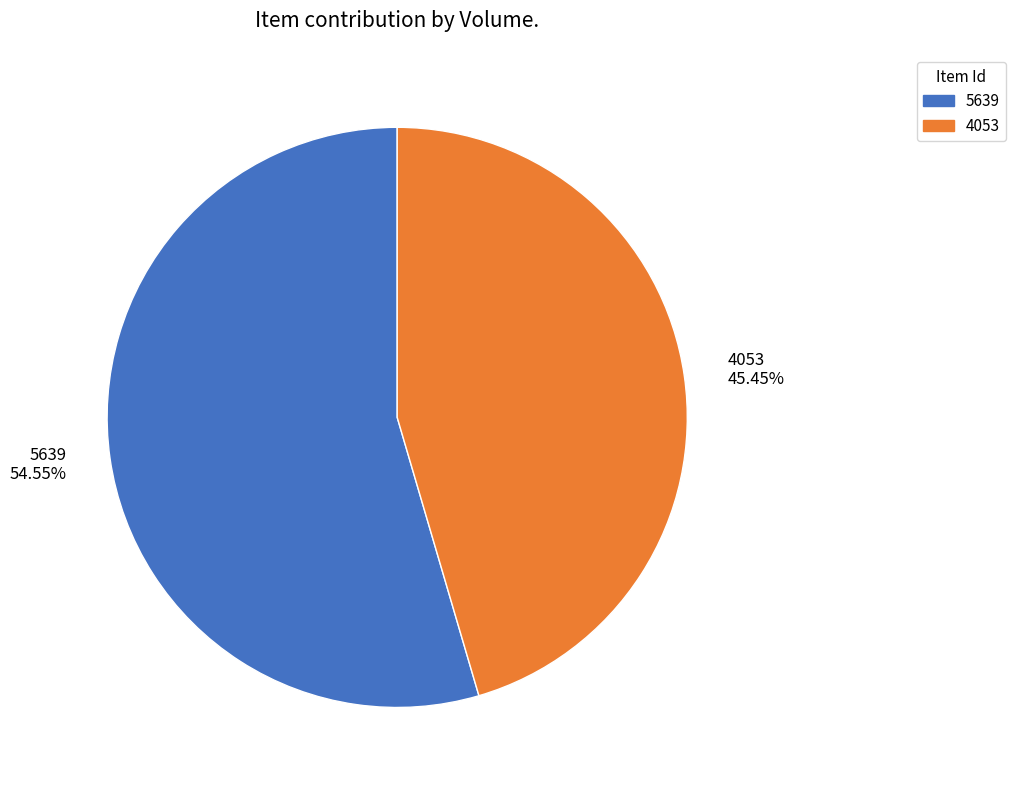

Does any single category account for the majority?

Yes